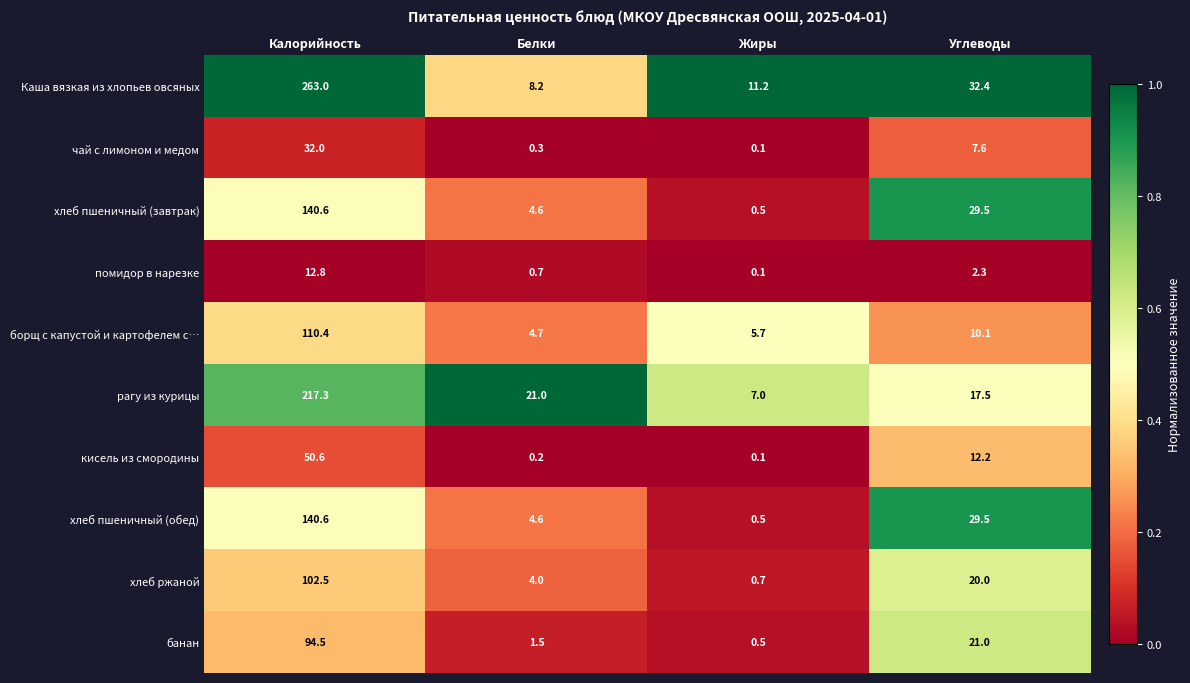

Which label corresponds to the smallest value in the chart?

Жиры